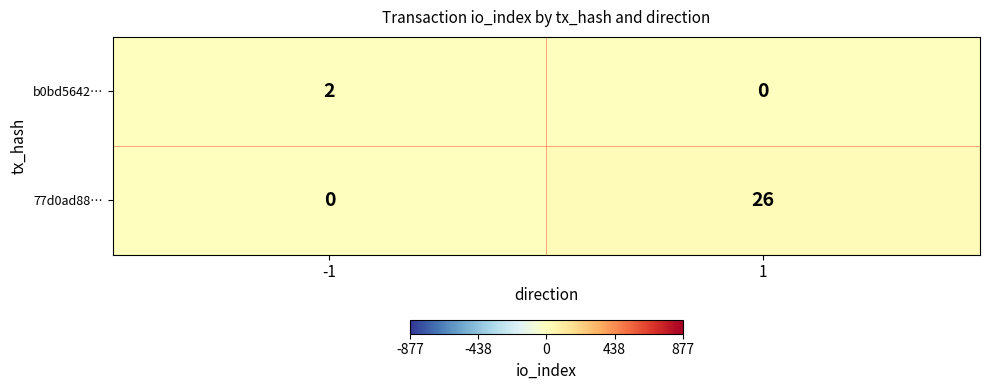

List the series in order of their peak value, highest first.

77d0ad88…, b0bd5642…